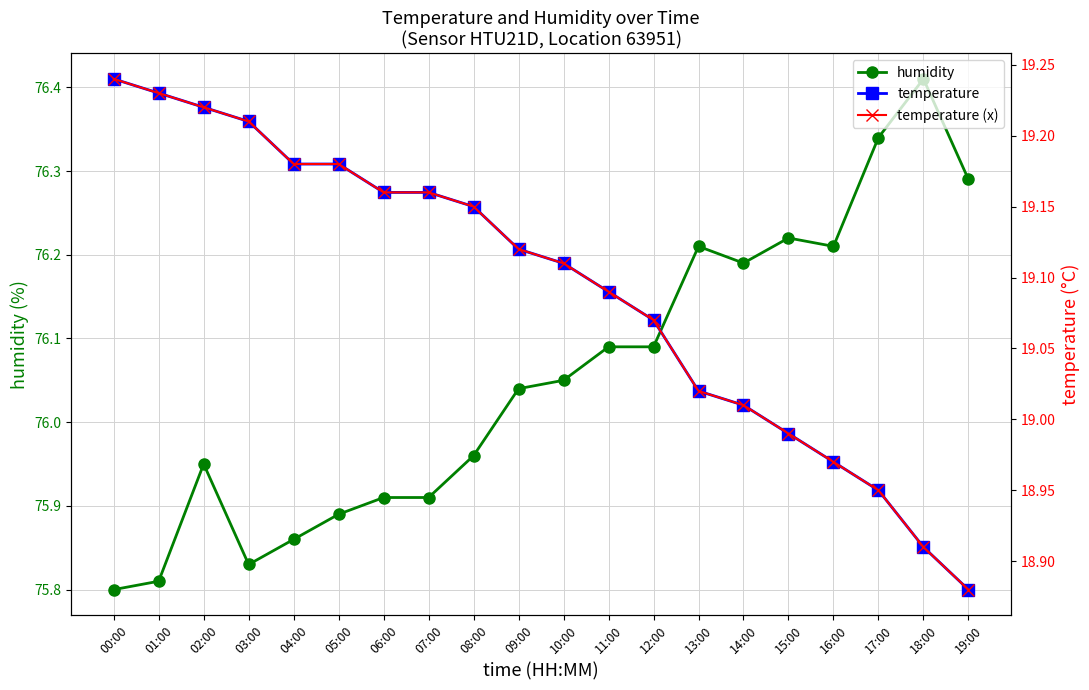

True or false: temperature and temperature (x) intersect in this chart.

False